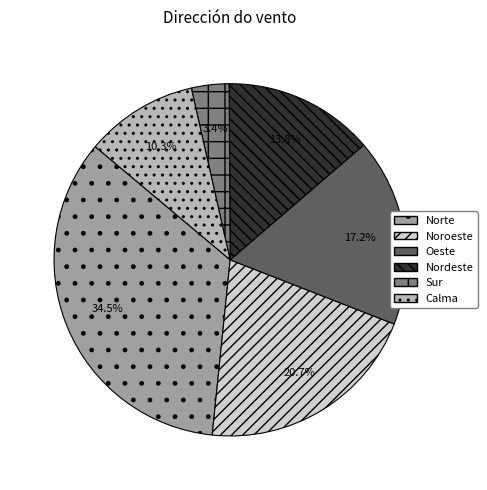

True or false: Norte accounts for 26% of the total.

False